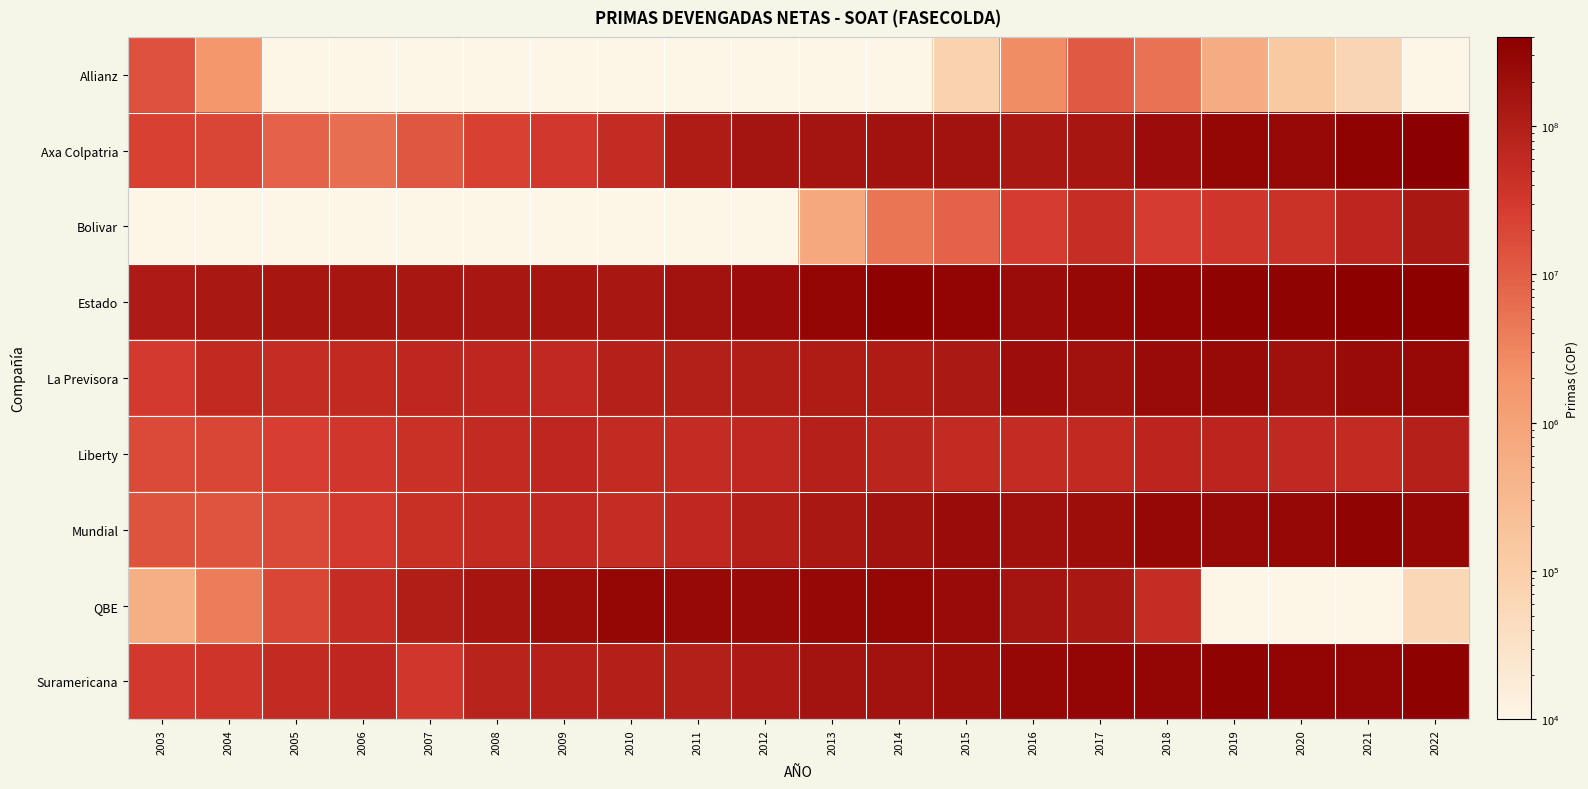

What is the total value across all series at 2003?

242105334.5